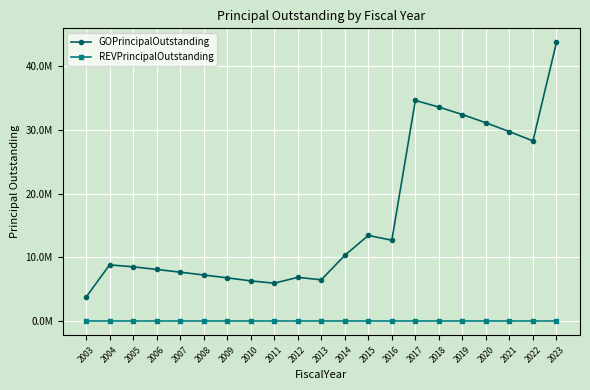

Rank the categories by GOPrincipalOutstanding value from highest to lowest.

2023, 2017, 2018, 2019, 2020, 2021, 2022, 2015, 2016, 2014, 2004, 2005, 2006, 2007, 2008, 2012, 2009, 2013, 2010, 2011, 2003